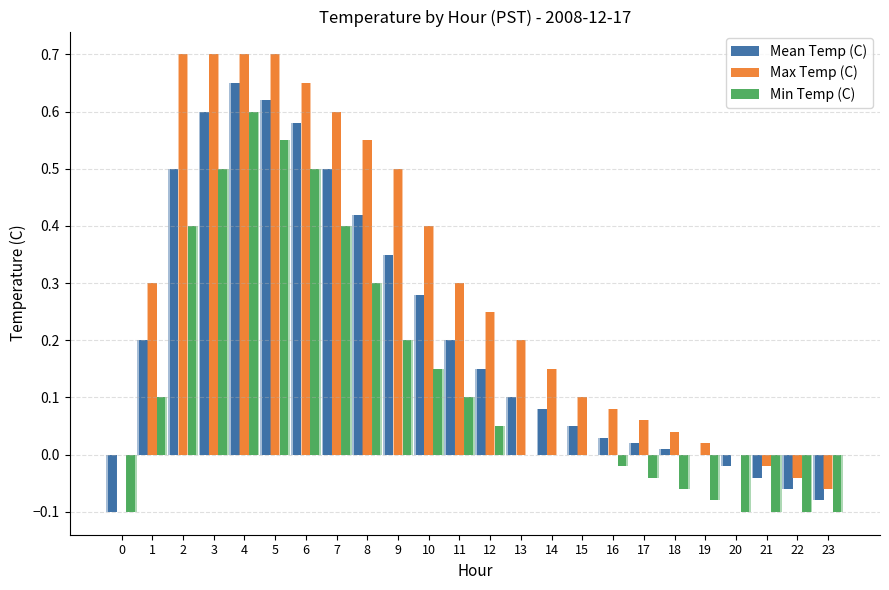

Reading left to right, transcribe all the data shown in this chart.

Mean Temp (C): -0.1	0.2	0.5	0.6	0.7	0.6	0.6	0.5	0.4	0.3	0.3	0.2	0.1	0.1	0.1	0.1	0.0	0.0	0.0	0.0	-0.0	-0.0	-0.1	-0.1
Max Temp (C): 0.0	0.3	0.7	0.7	0.7	0.7	0.7	0.6	0.6	0.5	0.4	0.3	0.2	0.2	0.1	0.1	0.1	0.1	0.0	0.0	0.0	-0.0	-0.0	-0.1
Min Temp (C): -0.1	0.1	0.4	0.5	0.6	0.6	0.5	0.4	0.3	0.2	0.1	0.1	0.1	0.0	0.0	0.0	-0.0	-0.0	-0.1	-0.1	-0.1	-0.1	-0.1	-0.1